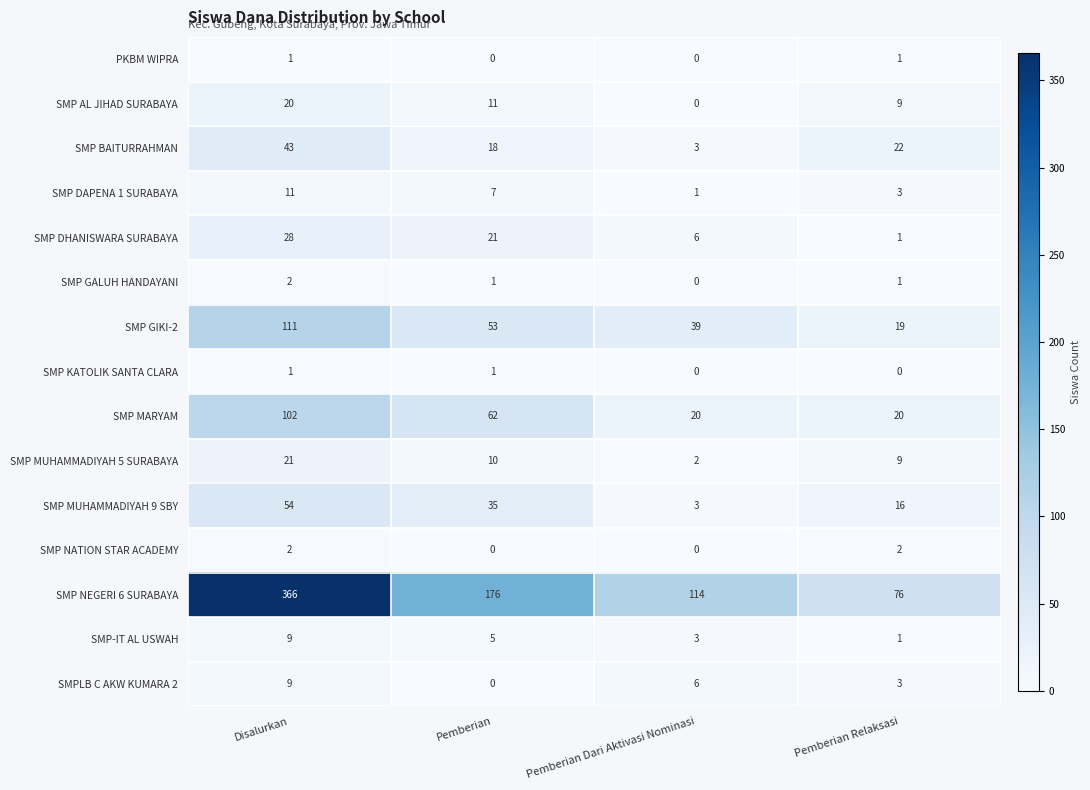

Which series changed the most between Disalurkan and Pemberian?

SMP NEGERI 6 SURABAYA